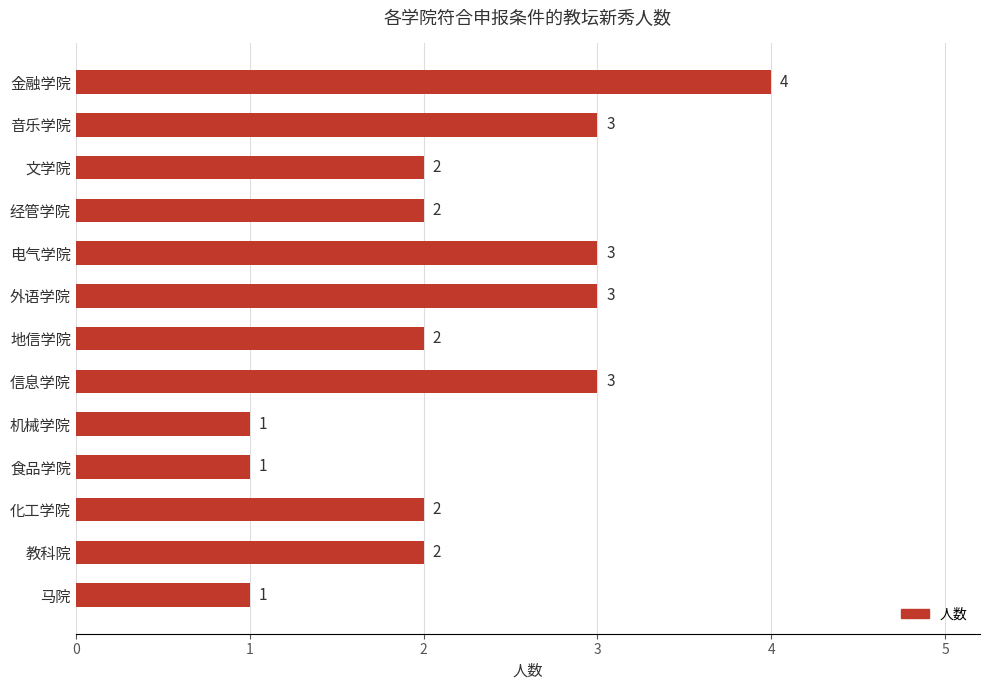

True or false: the data shows 1 at 机械学院.

True